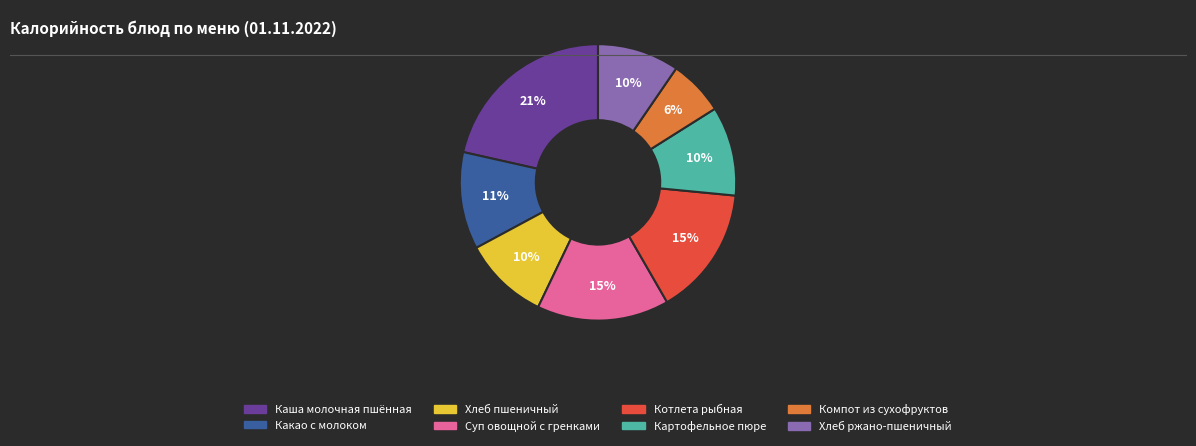

Do Хлеб пшеничный and Какао с молоком together represent more than half of the pie?

No